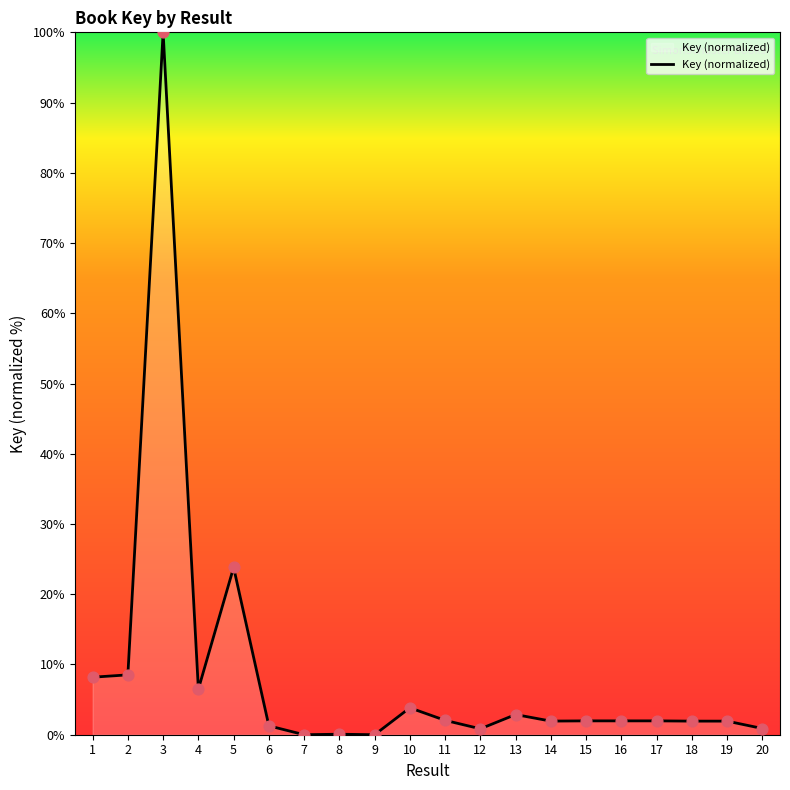

What is the change in value from 6 to 14?

+0.7